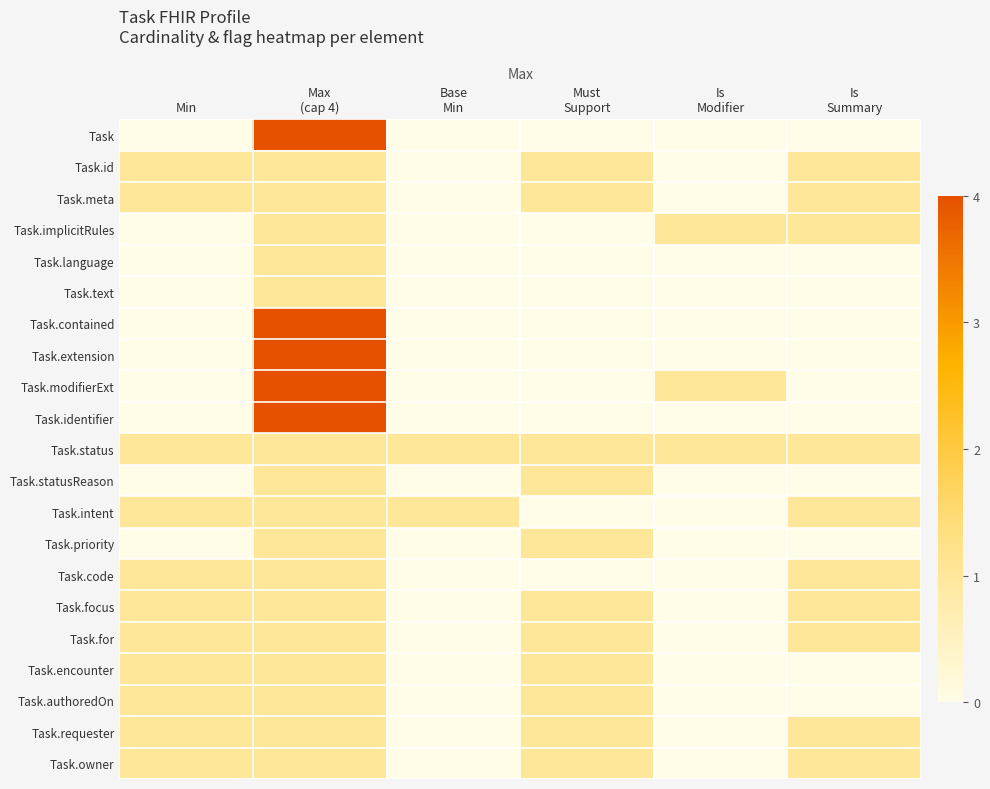

How many distinct data groups are displayed?

21